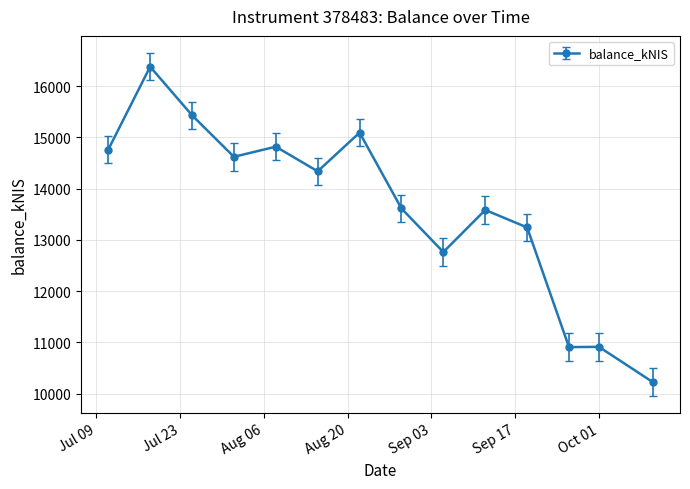

True or false: there are more than 2 points higher than both neighbors.

True